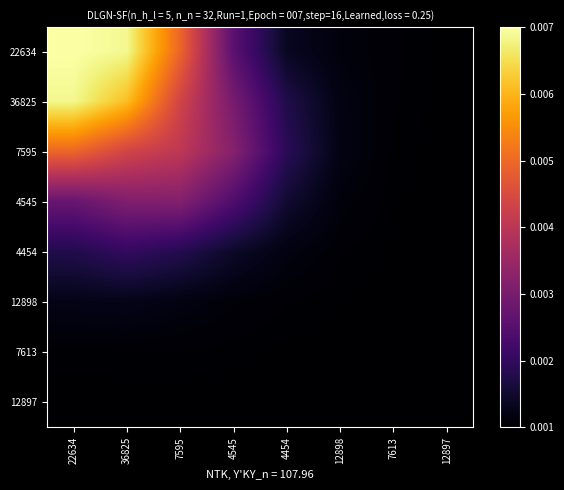

At 12898, list the series in order from smallest to largest.

12897, 7613, 12898, 4454, 4545, 22634, 36825, 7595